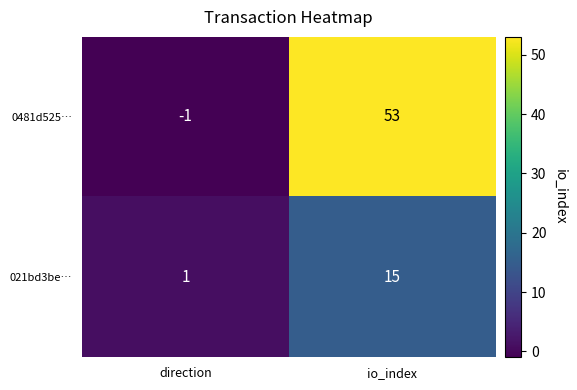

How many distinct data groups are displayed?

2